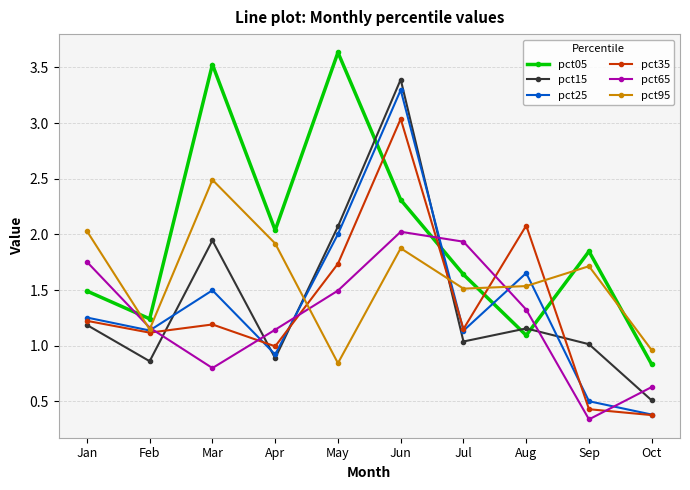

At how many categories does at least one series exceed 3?

3